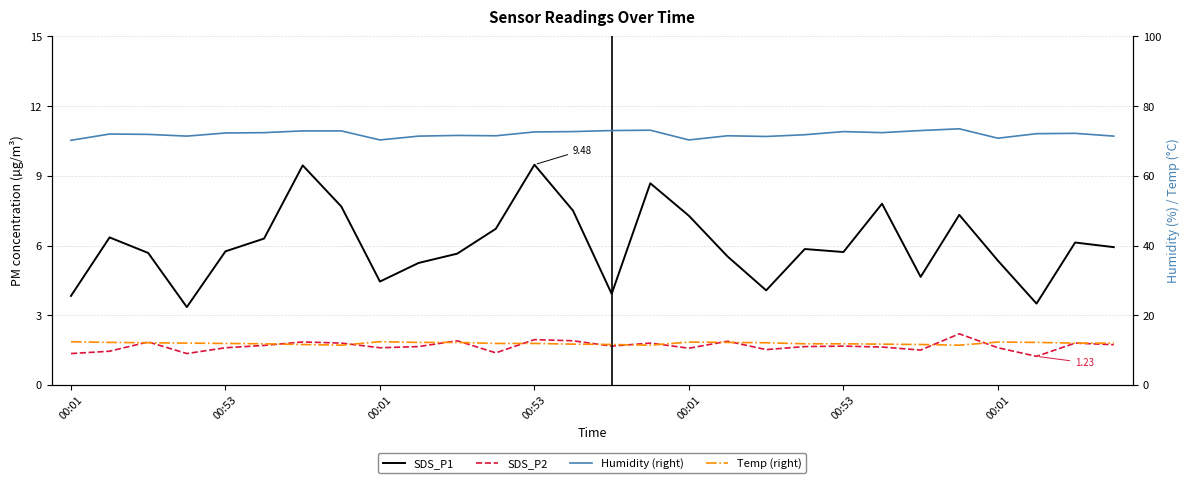

Reading left to right, extract all data points from this chart.

SDS_P1: 3.8	6.3	5.7	3.4	5.8	6.3	9.4	7.7	4.5	5.2	5.7	6.7	9.5	7.5	3.9	8.7	7.3	5.5	4.1	5.8	5.7	7.8	4.7	7.3	5.3	3.5	6.1	5.9
SDS_P2: 1.4	1.4	1.9	1.4	1.6	1.7	1.9	1.8	1.6	1.6	1.9	1.4	1.9	1.9	1.7	1.8	1.6	1.9	1.5	1.6	1.7	1.6	1.5	2.2	1.6	1.2	1.8	1.7
Humidity (right): 70.2	72.0	71.9	71.4	72.3	72.4	72.9	72.9	70.3	71.4	71.6	71.5	72.6	72.7	73.0	73.1	70.3	71.5	71.3	71.8	72.7	72.4	73.0	73.5	70.8	72.1	72.2	71.4
Temp (right): 12.4	12.2	12.1	12.0	11.9	11.8	11.6	11.4	12.4	12.2	12.2	11.9	11.9	11.7	11.6	11.4	12.3	12.2	12.1	11.8	11.8	11.7	11.6	11.4	12.3	12.2	12.0	12.0